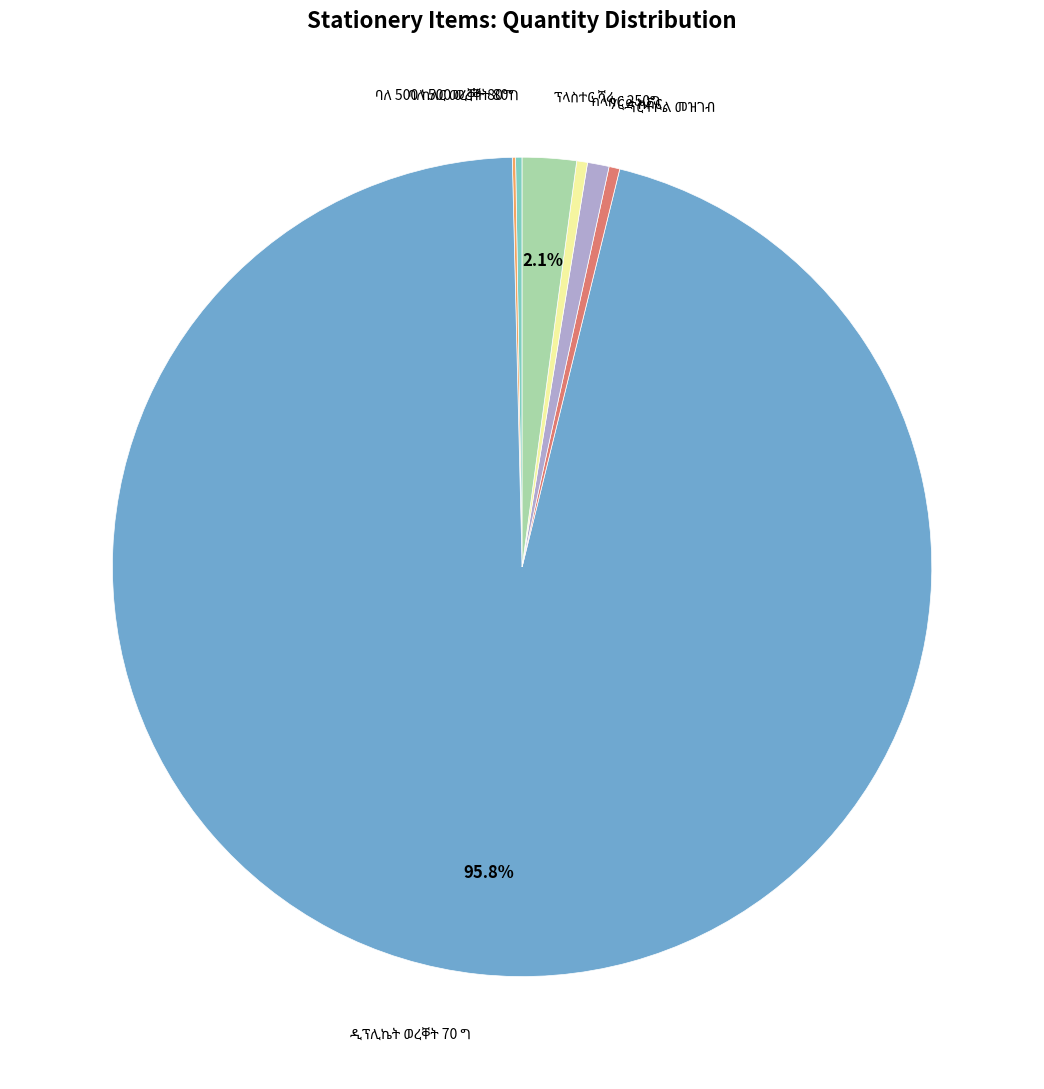

Is there a majority slice in this chart?

Yes